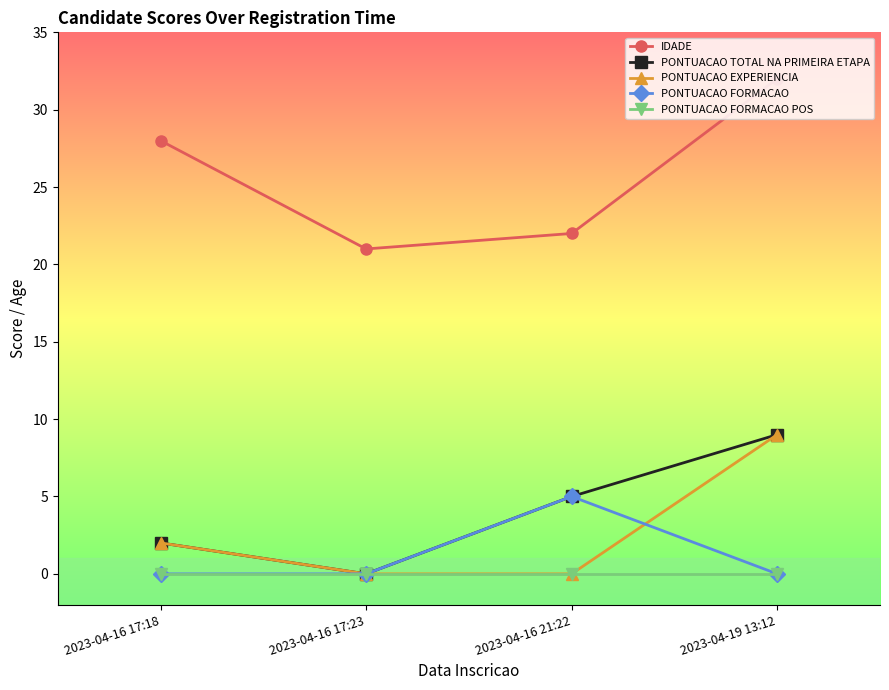

At which category is the sum across all series the highest?

2023-04-19 13:12